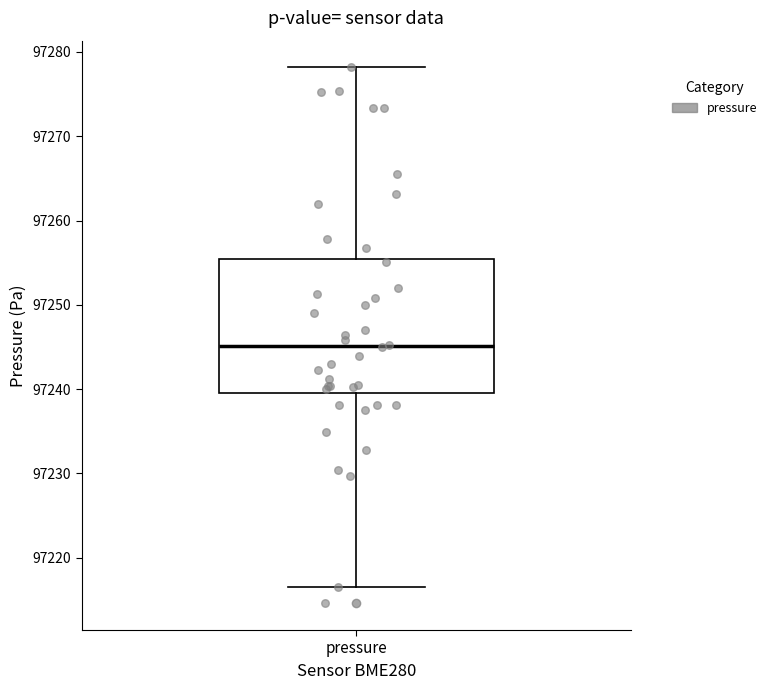

Read this box plot against the y-axis: the position of the median line, the range covered by the box, and the ends of both whiskers. The values are not printed on the chart, so give them approximately, as read against the axis.

median 97245, box 97240 to 97255, whiskers 97217 to 97278